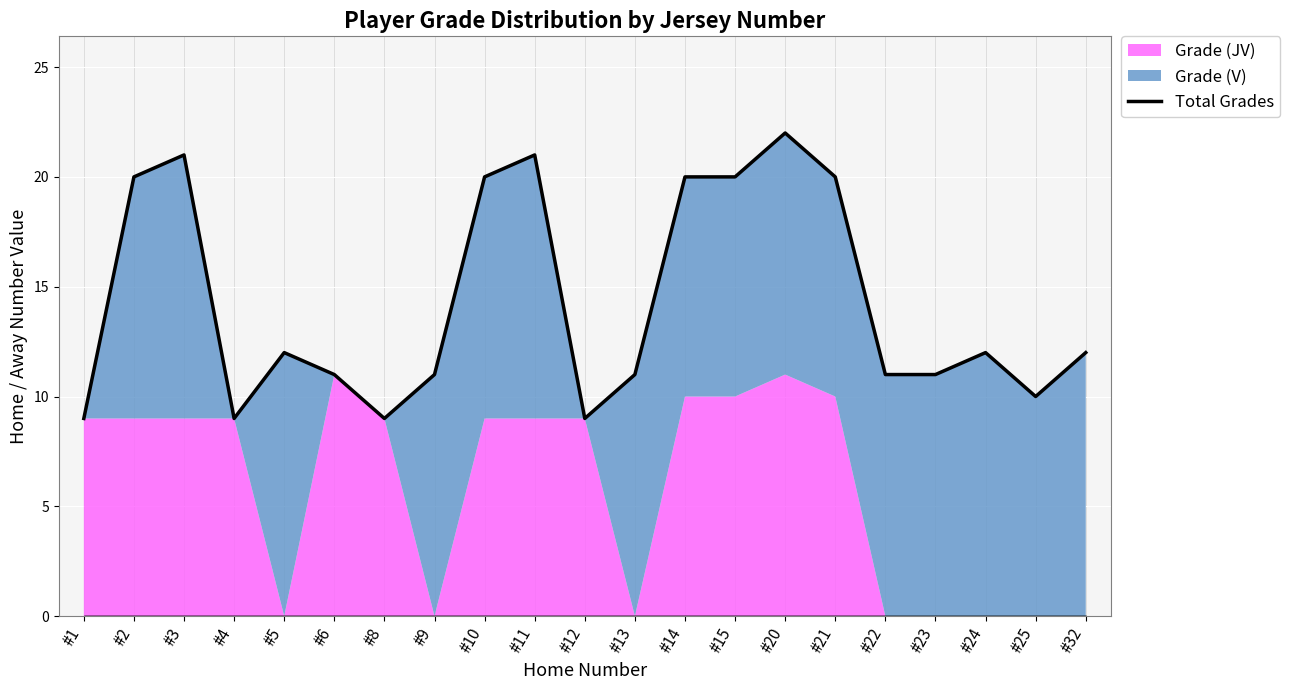

What value does the data have at #5, to the nearest 10?

10